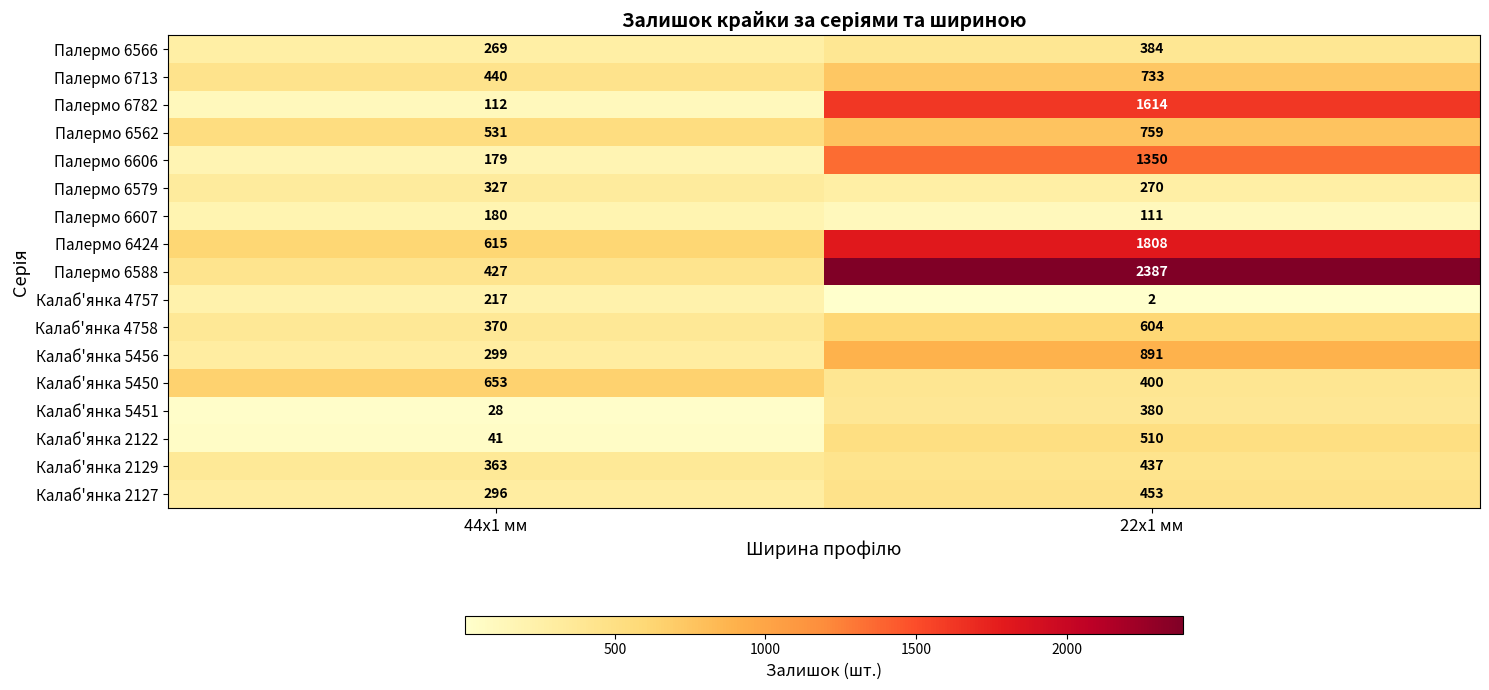

Rank the series by their maximum value, from lowest to highest.

Палермо 6607, Калаб'янка 4757, Палермо 6579, Калаб'янка 5451, Палермо 6566, Калаб'янка 2129, Калаб'янка 2127, Калаб'янка 2122, Калаб'янка 4758, Калаб'янка 5450, Палермо 6713, Палермо 6562, Калаб'янка 5456, Палермо 6606, Палермо 6782, Палермо 6424, Палермо 6588